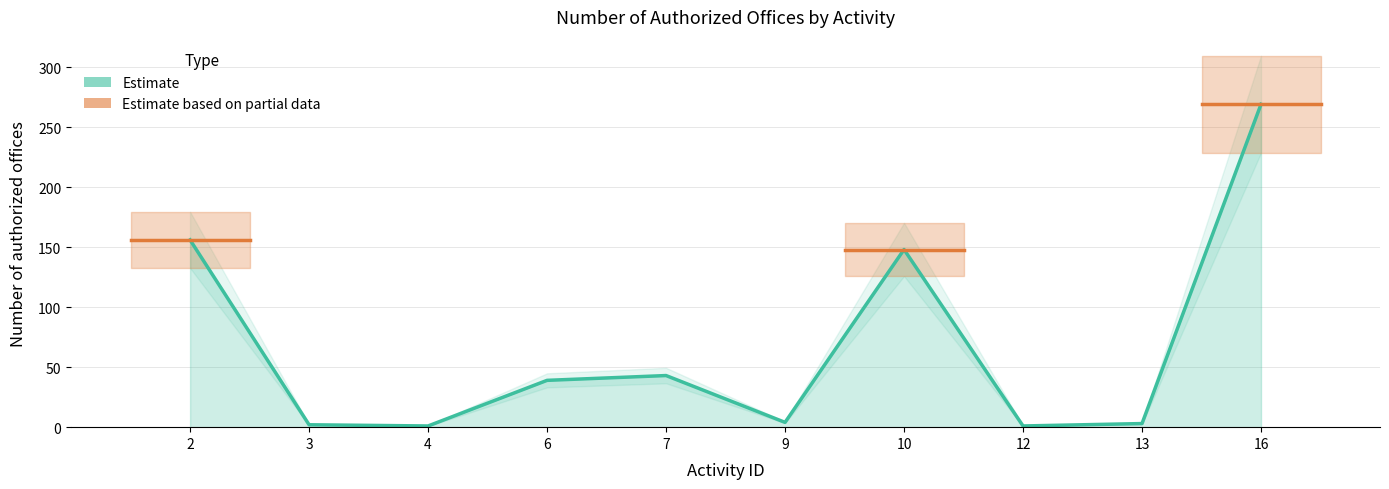

How many values are below 39?

5